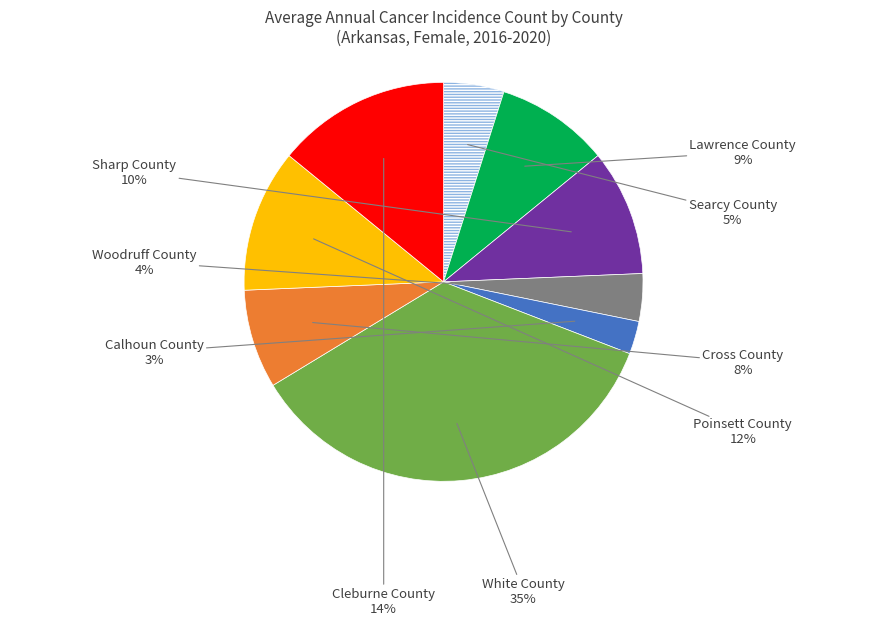

To the nearest percent, what is the average slice percentage?

11%